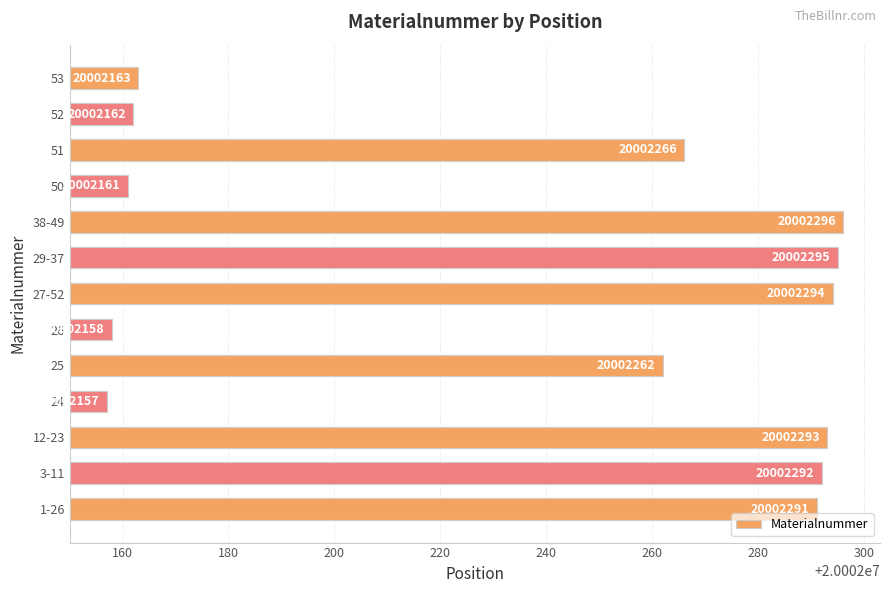

Reading bottom to top, extract all data points from this chart.

20002291	20002292	20002293	20002157	20002262	20002158	20002294	20002295	20002296	20002161	20002266	20002162	20002163